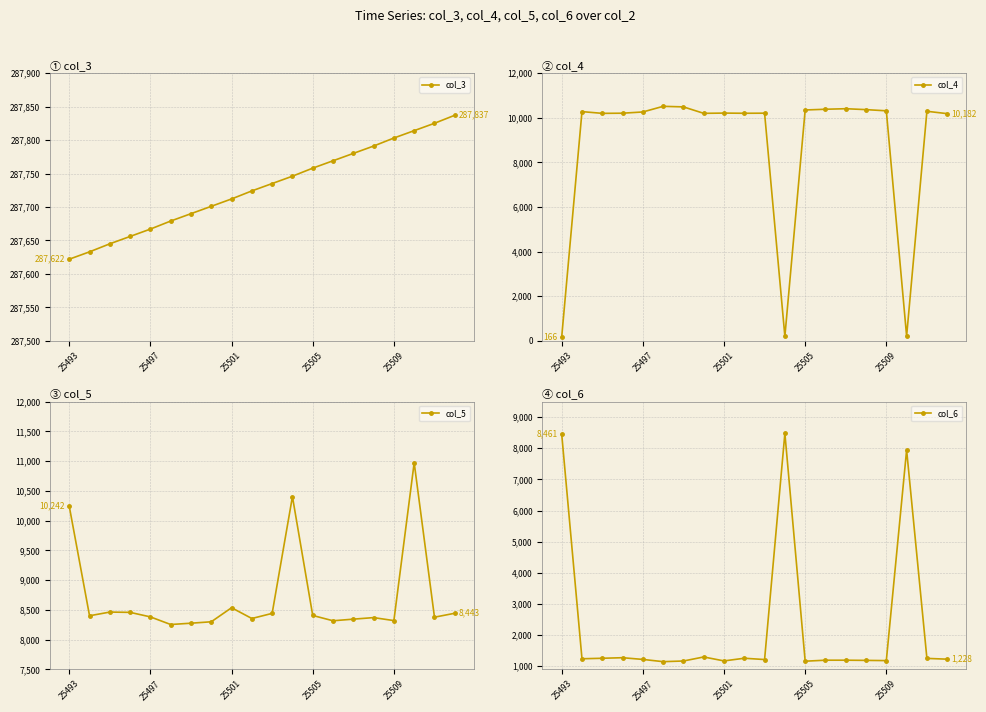

Reading left to right, what are all the values shown in this chart?

col_3: 287622	287633	287645	287656	287667	287679	287690	287701	287712	287724	287735	287746	287758	287769	287780	287791	287803	287814	287825	287837
col_4: 166	10273	10195	10202	10257	10510	10485	10196	10207	10199	10203	203	10346	10379	10403	10362	10309	217	10288	10182
col_5: 10242	8401	8463	8458	8382	8254	8276	8300	8536	8355	8441	10403	8406	8317	8344	8370	8320	10972	8377	8443
col_6: 8461	1241	1257	1275	1220	1148	1169	1299	1172	1258	1216	8480	1163	1195	1195	1189	1182	7944	1253	1228